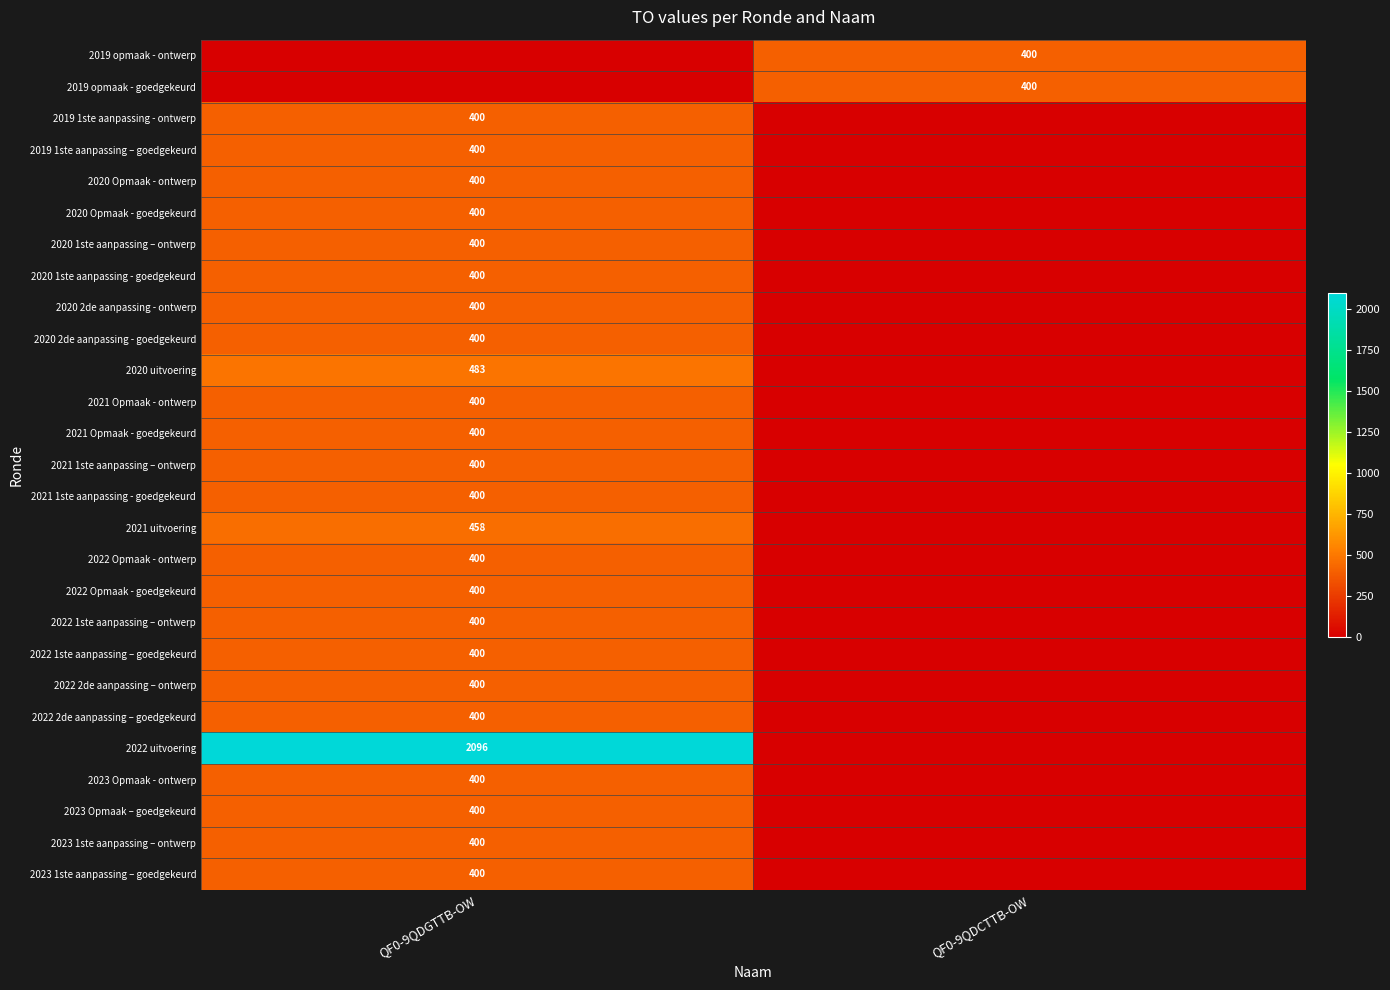

The value of 2019 opmaak - goedgekeurd at QF0-9QDCTTB-OW is 400. True or false?

True